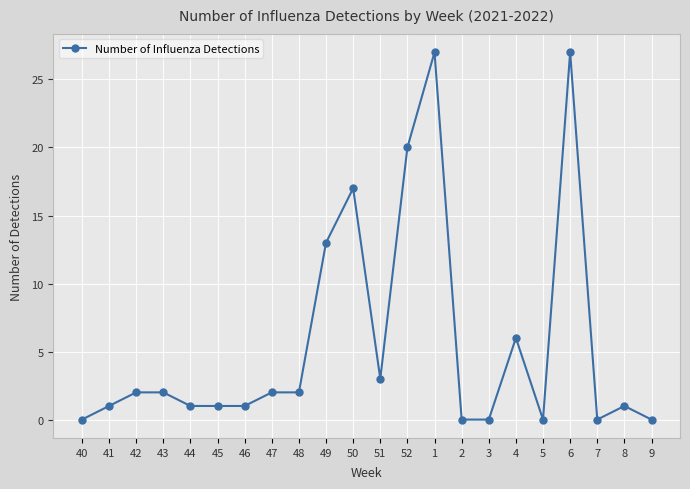

Reading right to left, what are all the values shown in this chart?

9=0	8=1	7=0	6=27	5=0	4=6	3=0	2=0	1=27	52=20	51=3	50=17	49=13	48=2	47=2	46=1	45=1	44=1	43=2	42=2	41=1	40=0